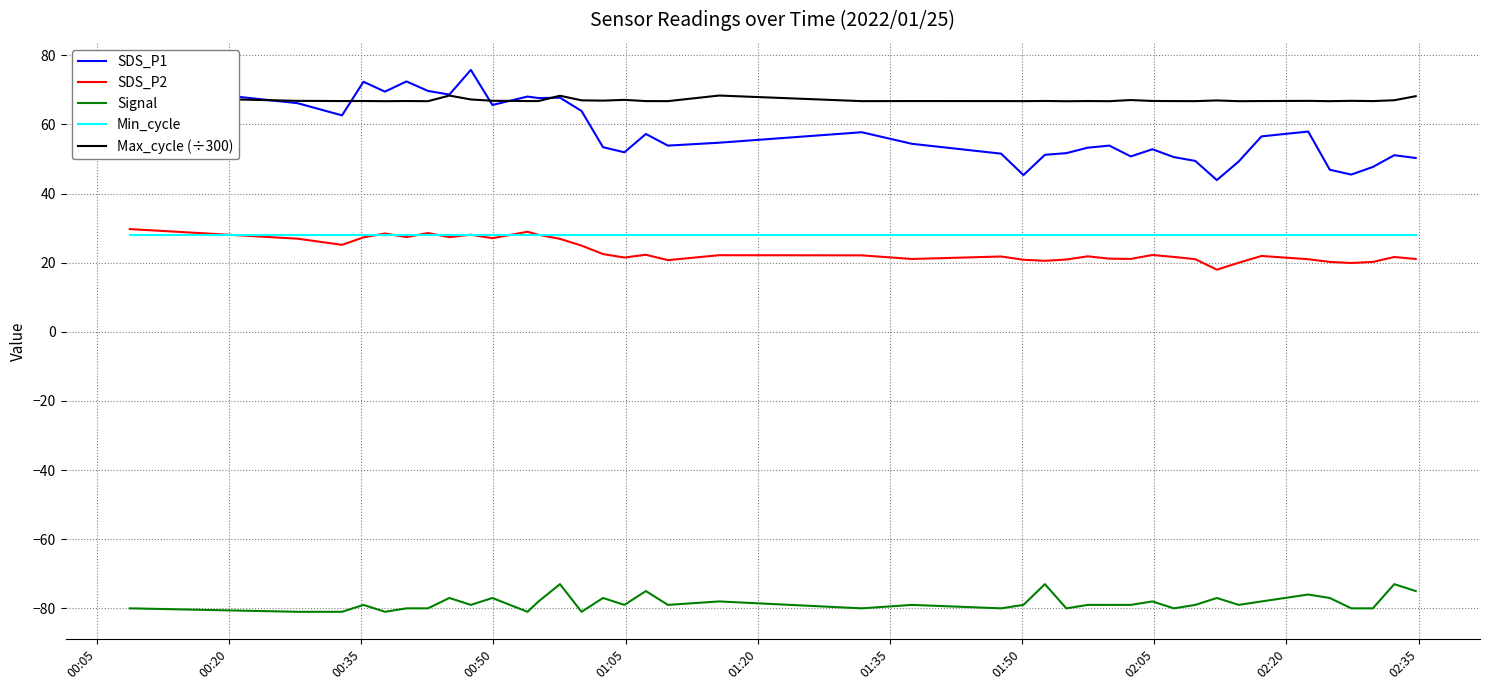

Which series has the widest spread of values?

SDS_P1